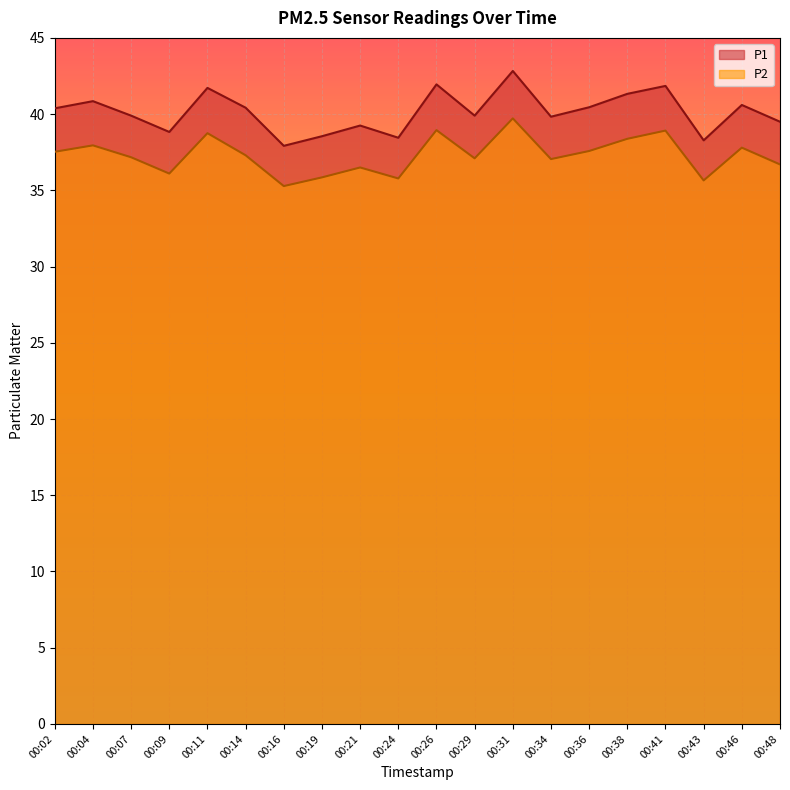

Reading left to right, transcribe all the data shown in this chart.

P1: 40.4	40.9	39.9	38.8	41.7	40.4	37.9	38.5	39.2	38.5	42.0	39.9	42.8	39.8	40.5	41.3	41.9	38.3	40.6	39.5
P2: 37.5	38.0	37.2	36.1	38.8	37.3	35.3	35.9	36.5	35.8	39.0	37.1	39.7	37.0	37.6	38.4	38.9	35.6	37.8	36.7